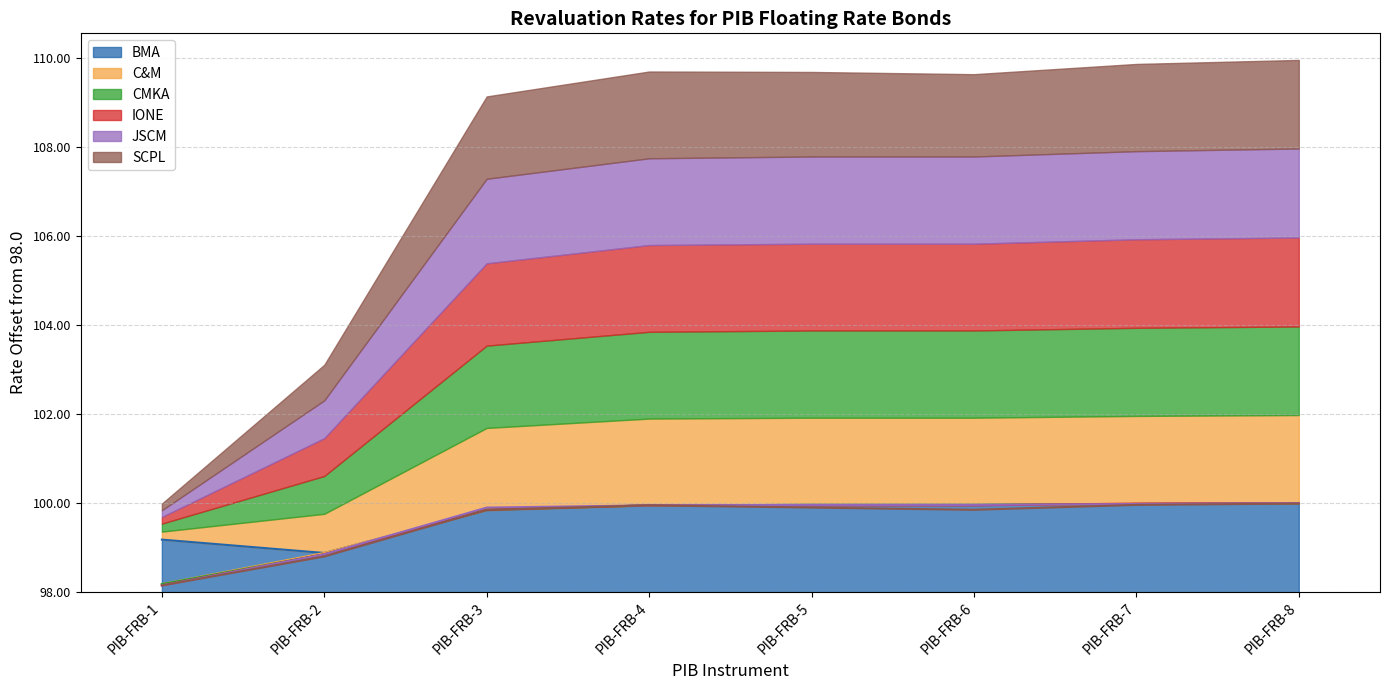

What is the value of the JSCM point at the 2nd from the left?

0.8